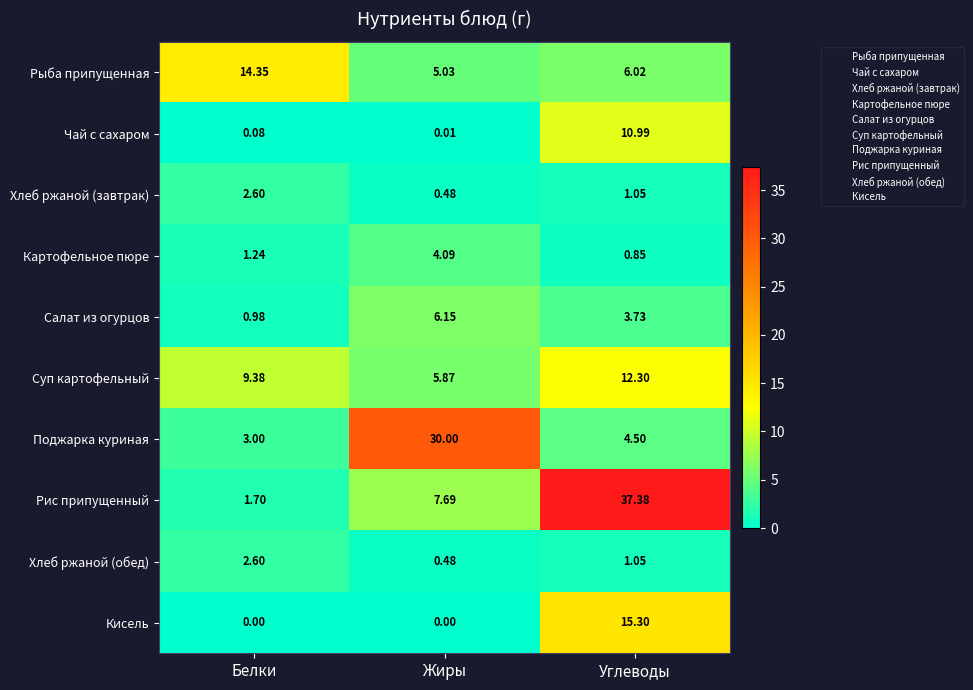

At which label does Суп картофельный reach its peak?

Углеводы